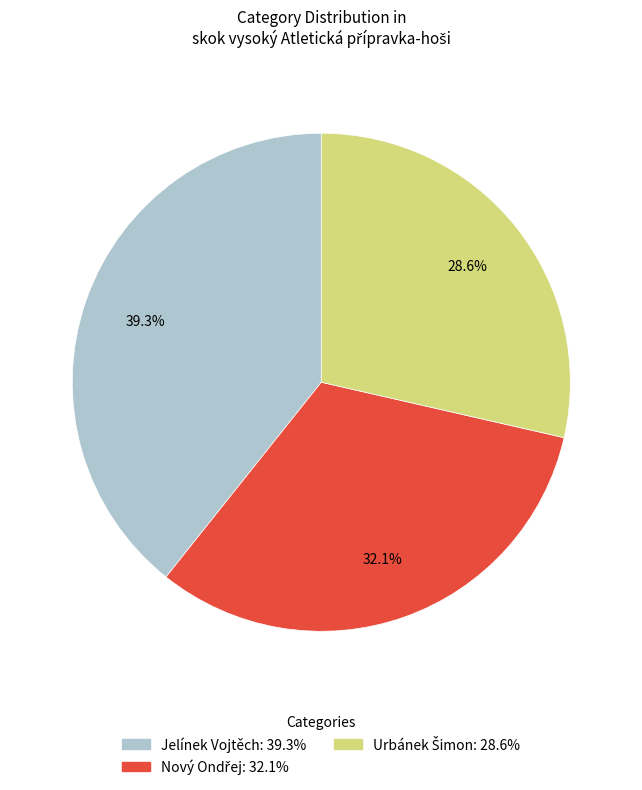

Count the number of slices in the pie.

3